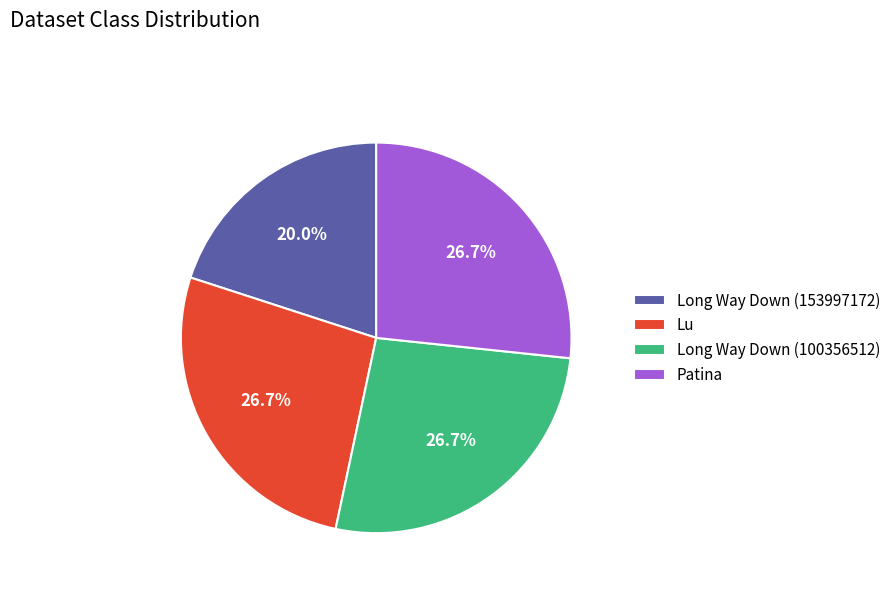

Is there any slice that represents more than half of the pie?

No